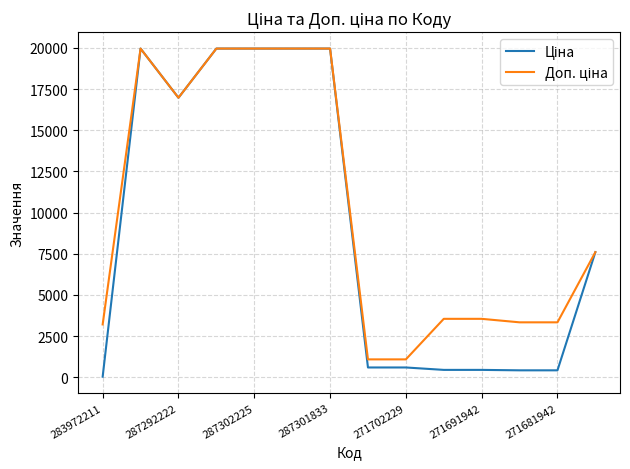

What is the greatest value displayed?

19964.2